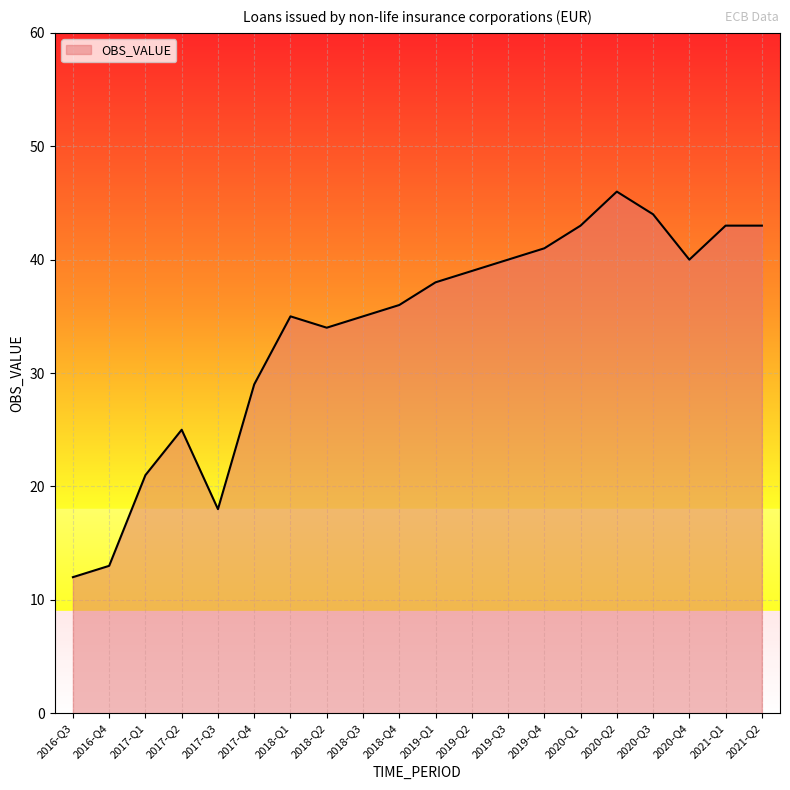

What is the difference between the maximum and minimum values?

34